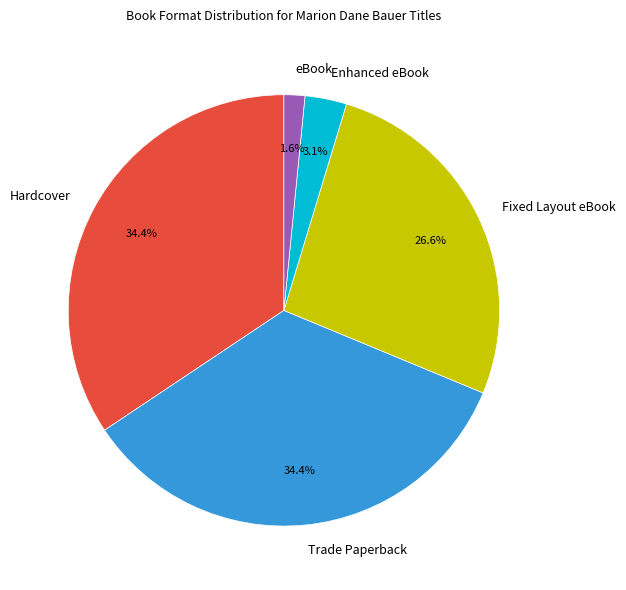

Which slice is the smallest?

eBook